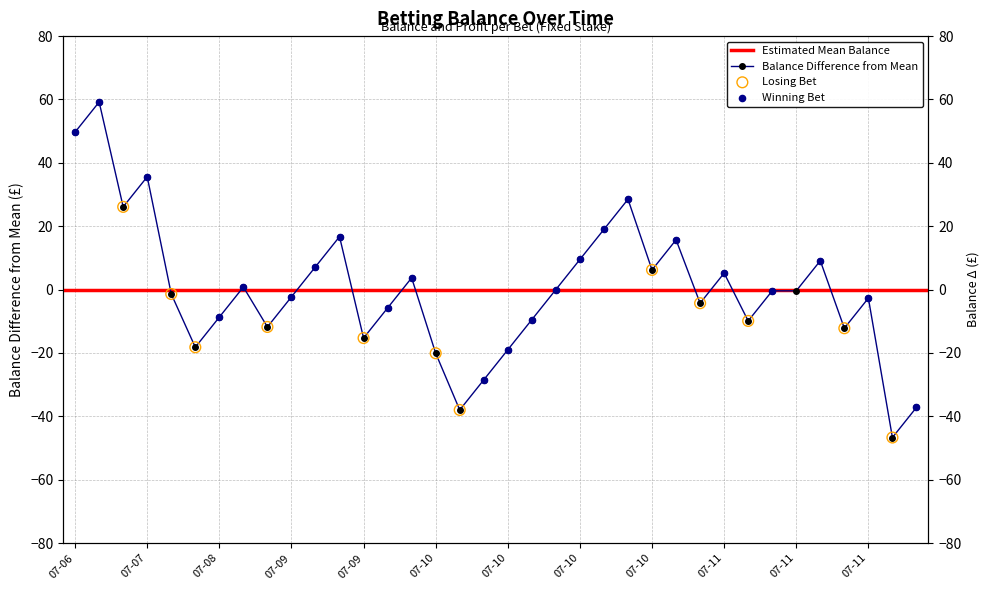

Which has a higher value, 2015-07-09 or 2015-07-11?

2015-07-09